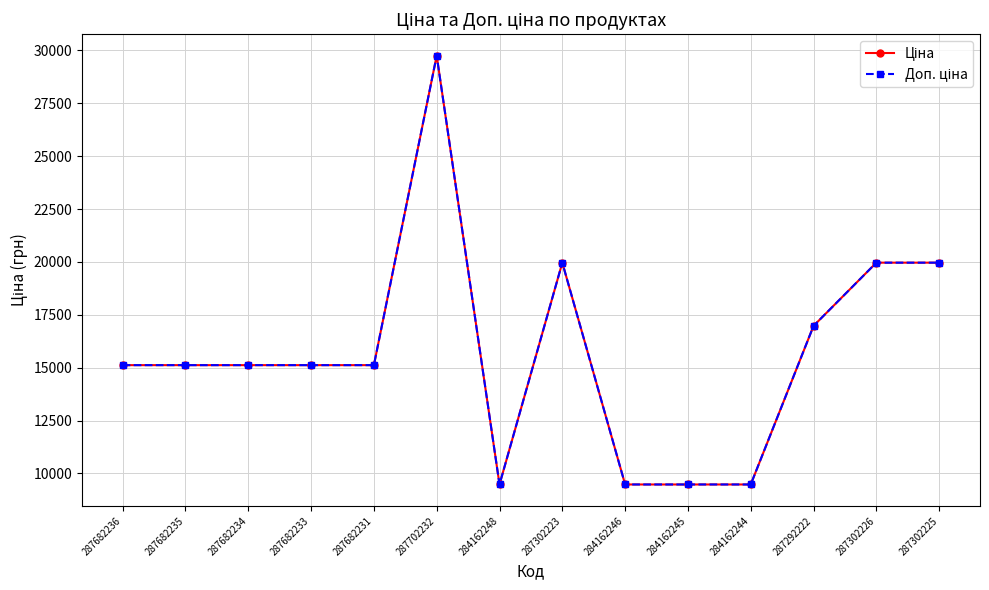

What is the label of the 8th point from the left?

287302223